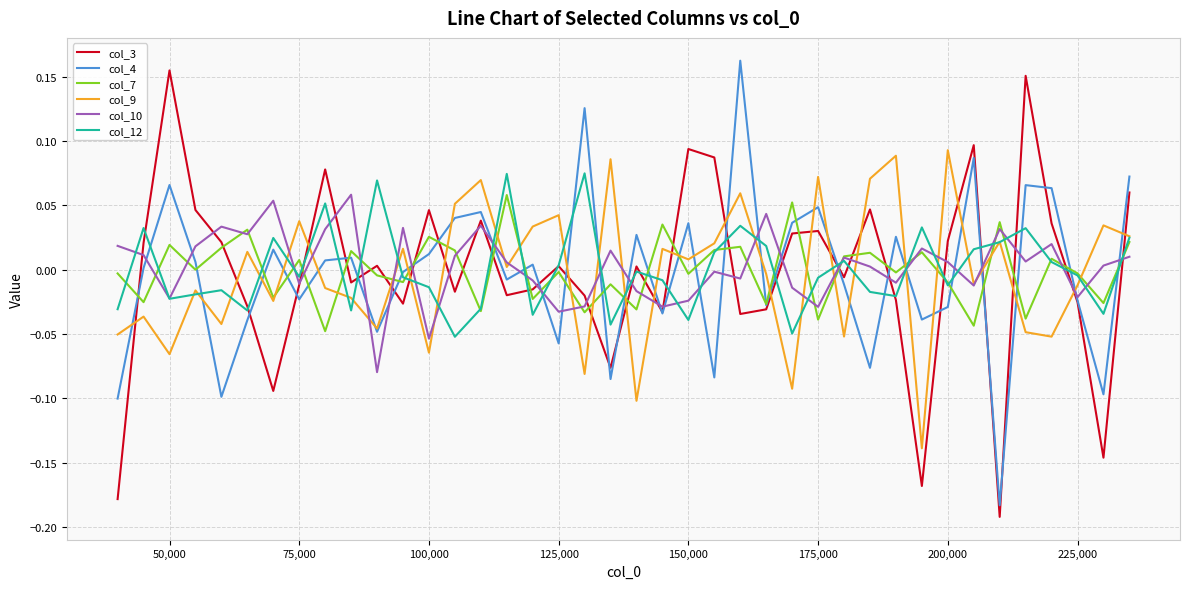

Does the chart have visible grid lines?

Yes